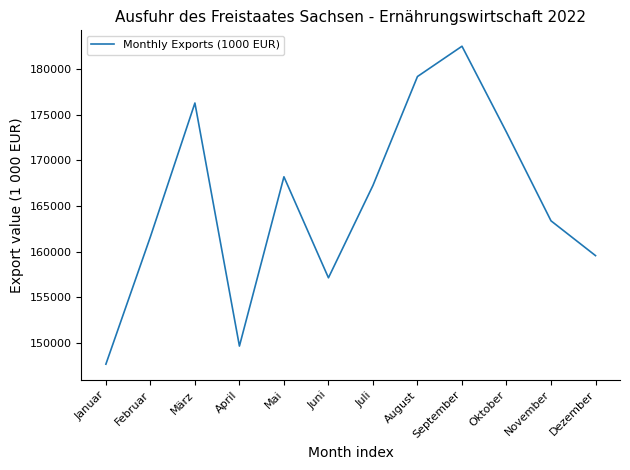

Reading left to right, list all the values displayed in this chart.

Januar=147703	Februar=161644	März=176281	April=149683	Mai=168209	Juni=157155	Juli=167262	August=179180	September=182495	Oktober=173084	November=163389	Dezember=159582